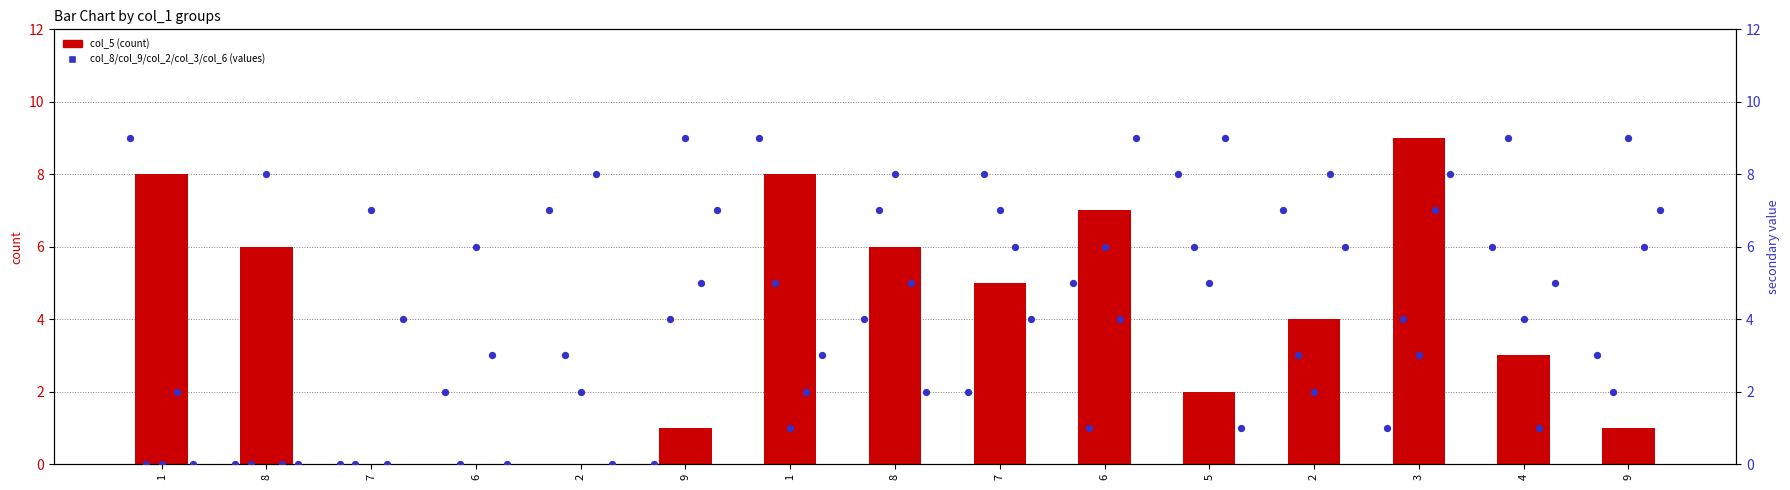

Is the value of col_5 at 9 greater than the value of col_6 at 1?

Yes